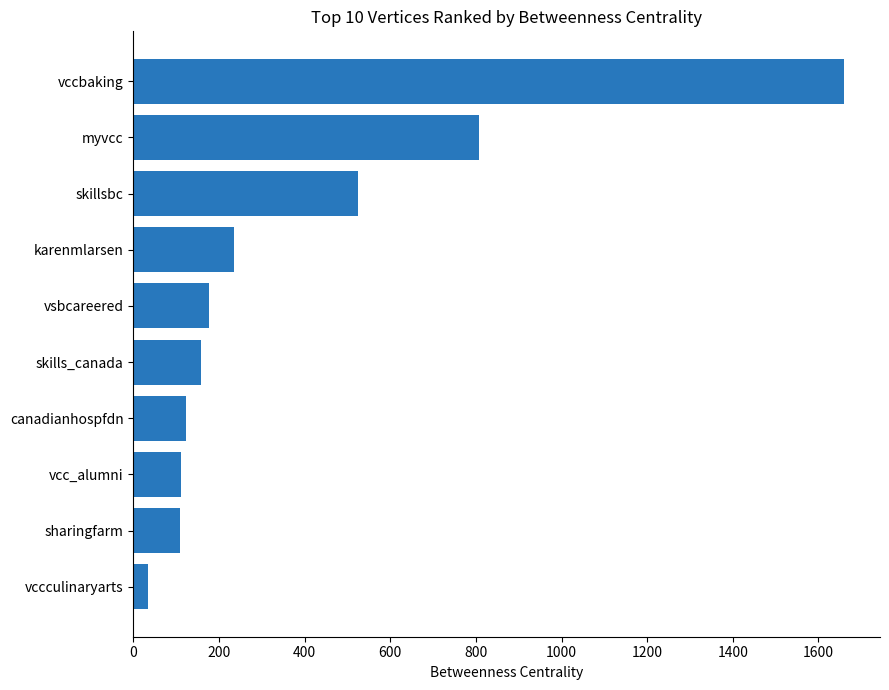

What is the smallest value displayed?

34.6